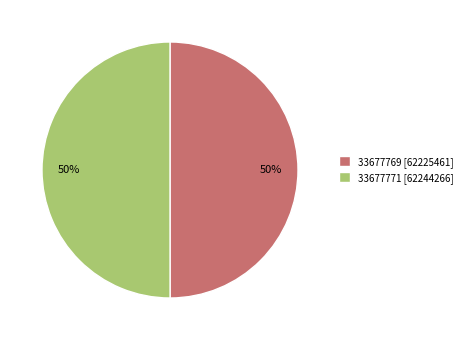

How many slices are in this pie chart?

2